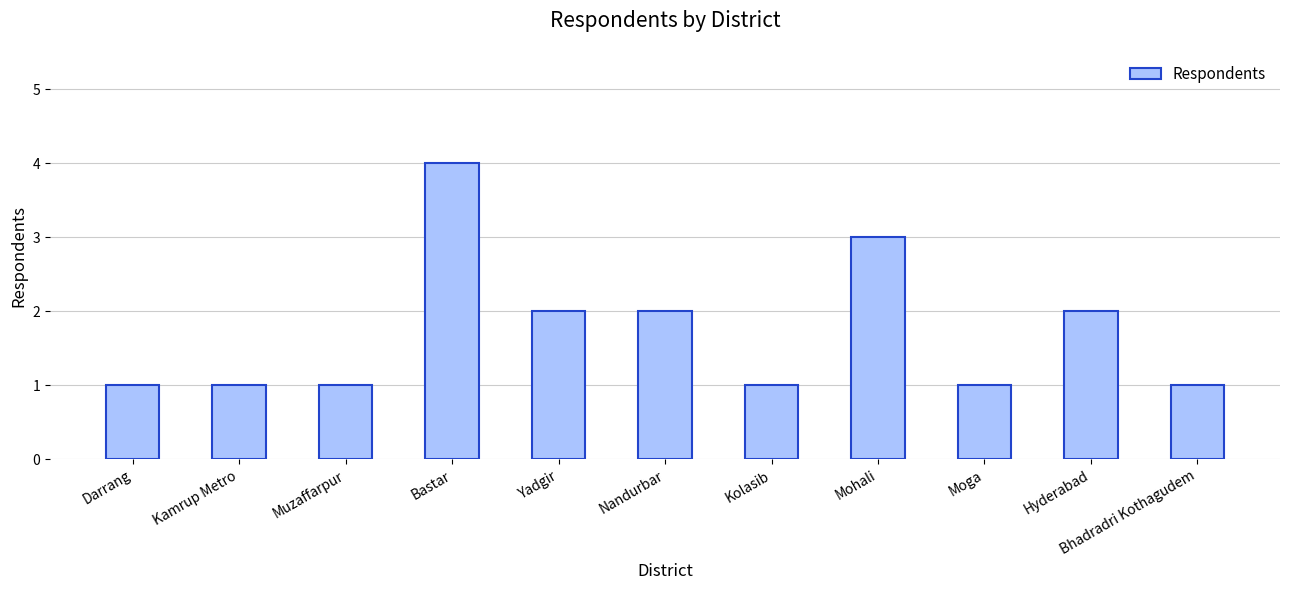

What is the ratio of the value at Darrang to the value at Moga?

1.0